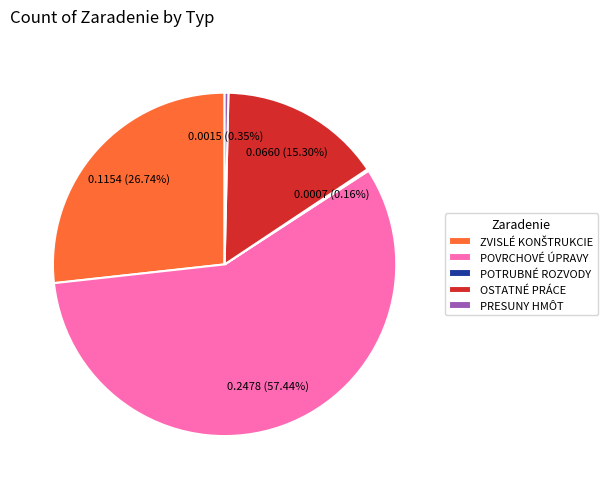

Do PRESUNY HMÔT and OSTATNÉ PRÁCE together represent more than half of the pie?

No